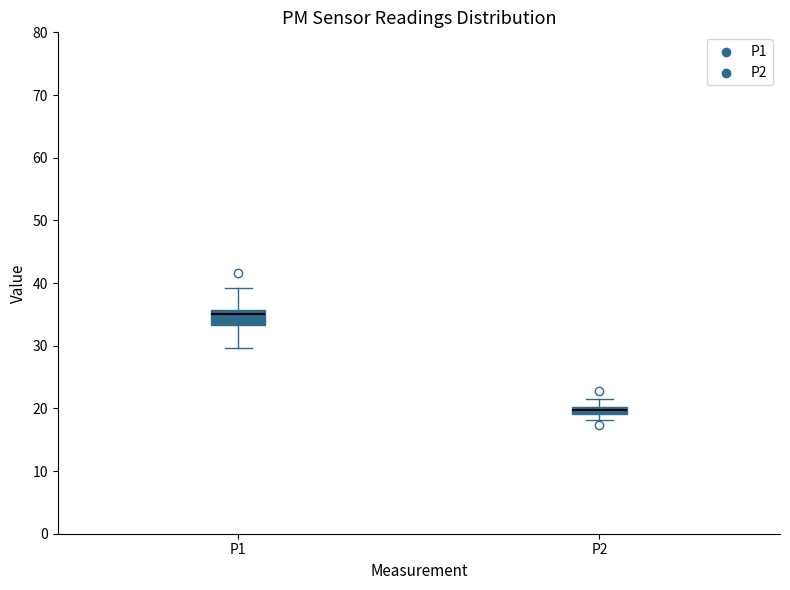

Which box has the lowest median line?

P2